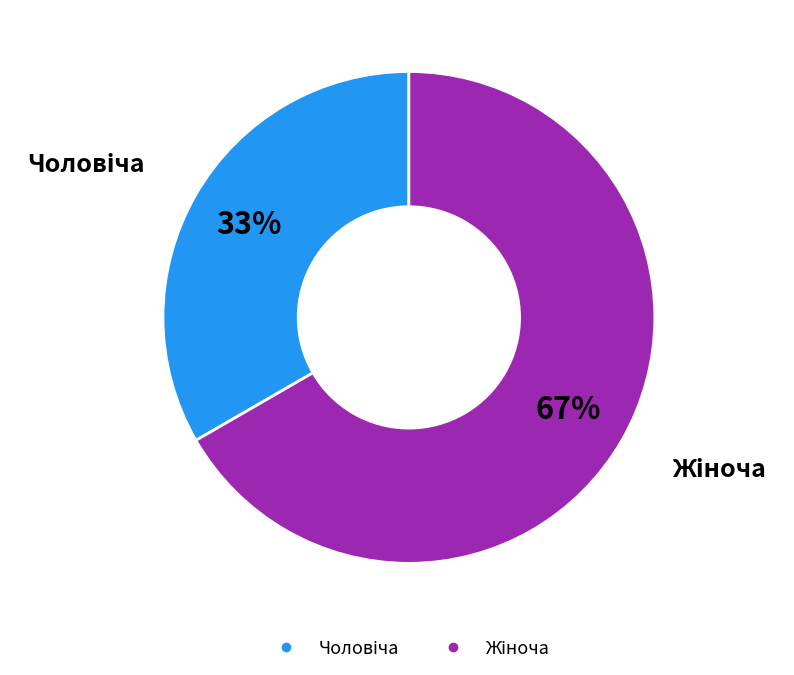

Is there a majority slice in this chart?

Yes